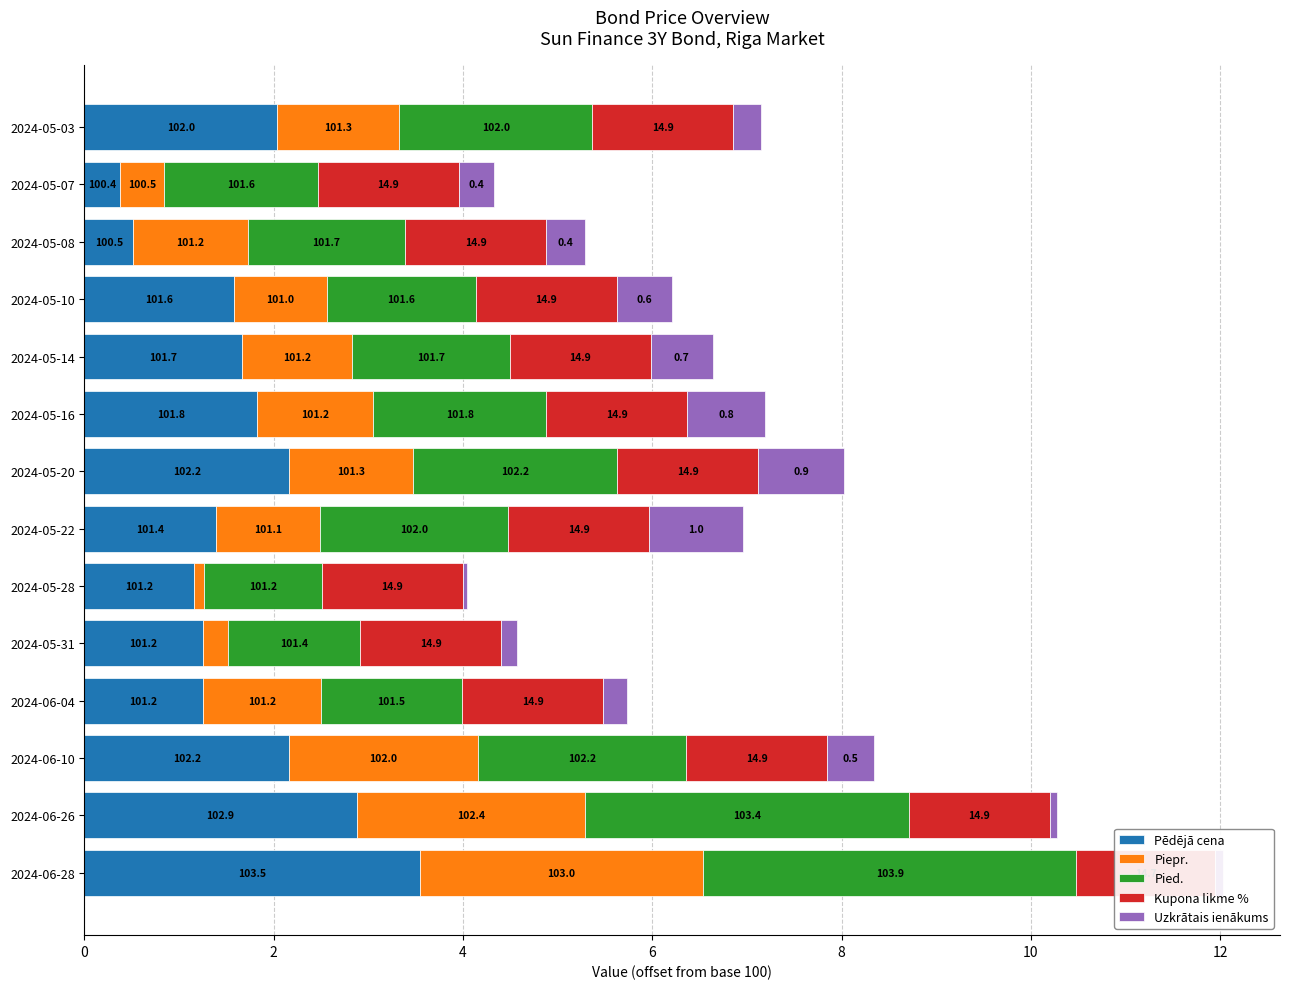

Is it true that Piepr. equals 0.8 at 2024-05-03?

False